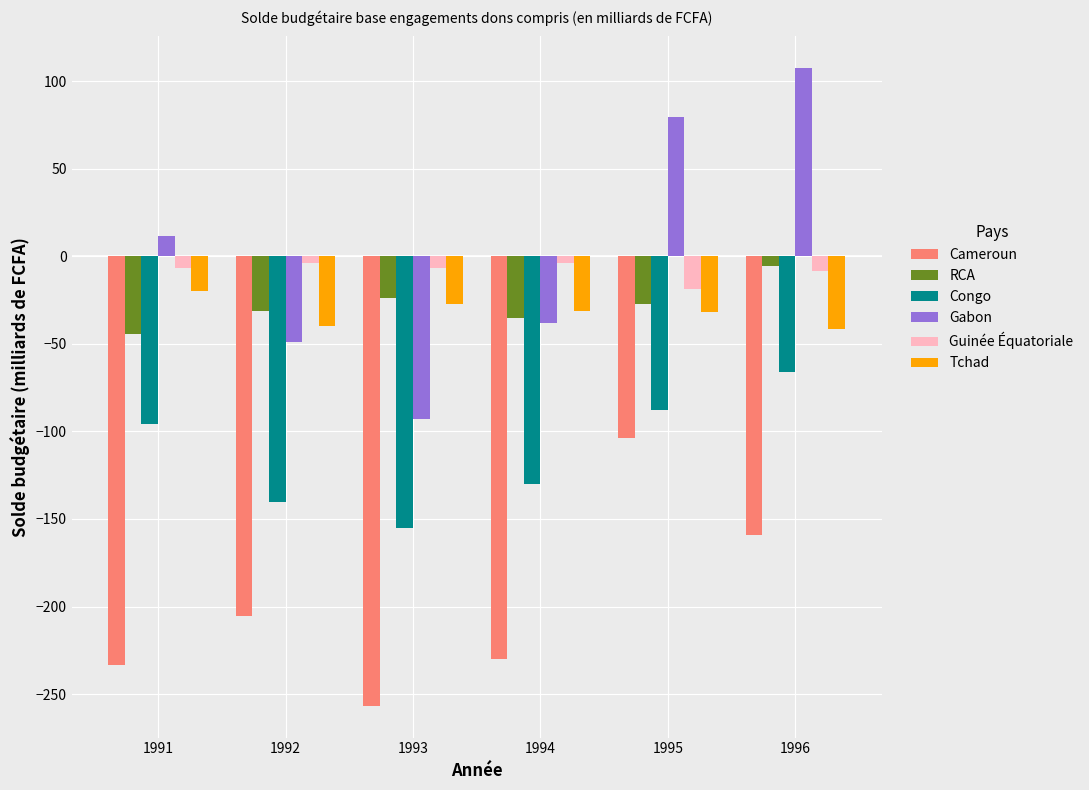

What is the value of the Congo bar at the 5th from the left?

-87.7